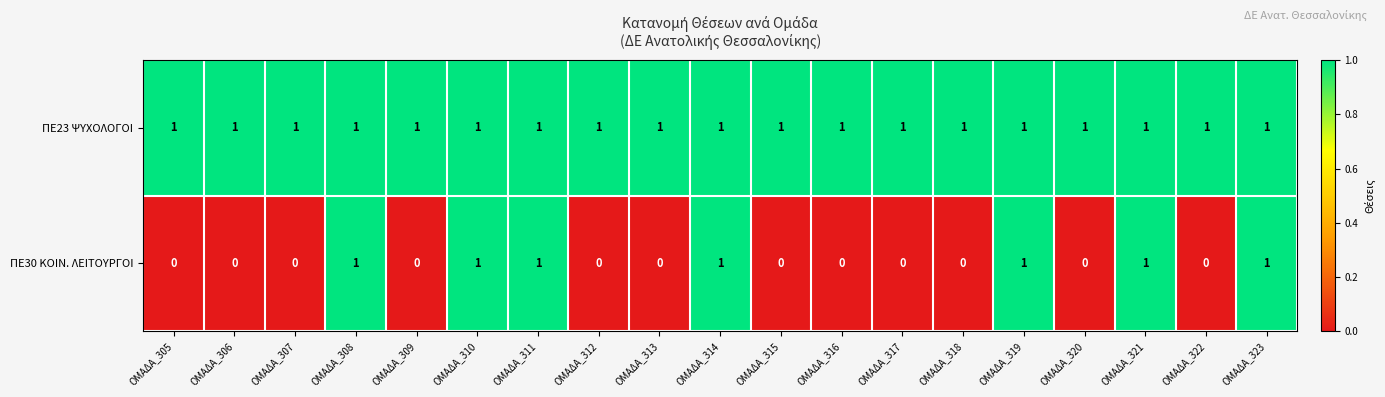

List the series in order of their overall mean, highest first.

ΠΕ23 ΨΥΧΟΛΟΓΟΙ, ΠΕ30 ΚΟΙΝ. ΛΕΙΤΟΥΡΓΟΙ